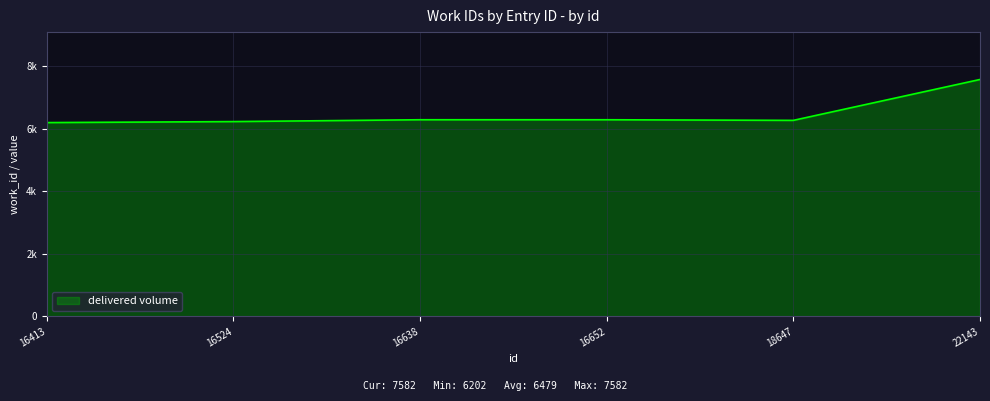

Does the chart display data point markers on the line(s)?

No